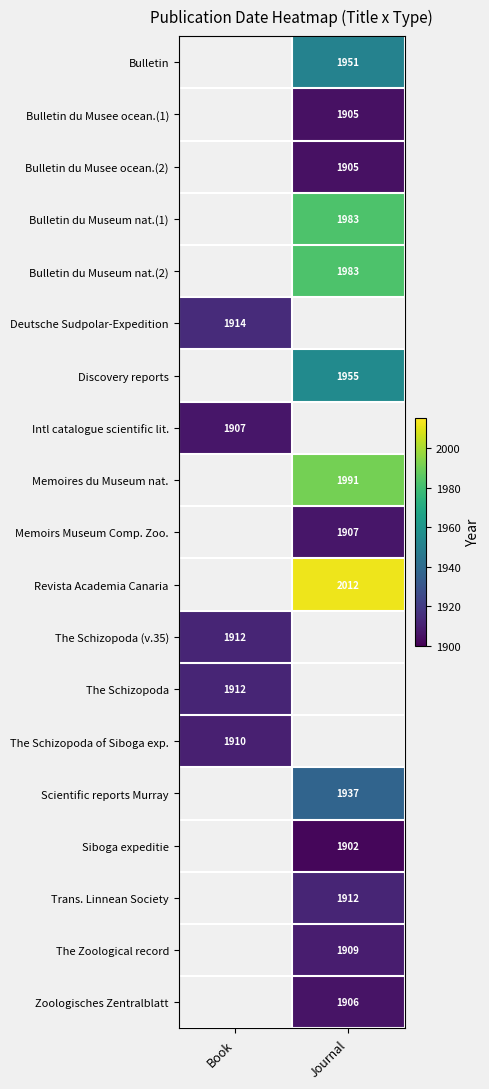

True or false: Bulletin du Museum nat.(1) has a value of 1983 at Journal.

True